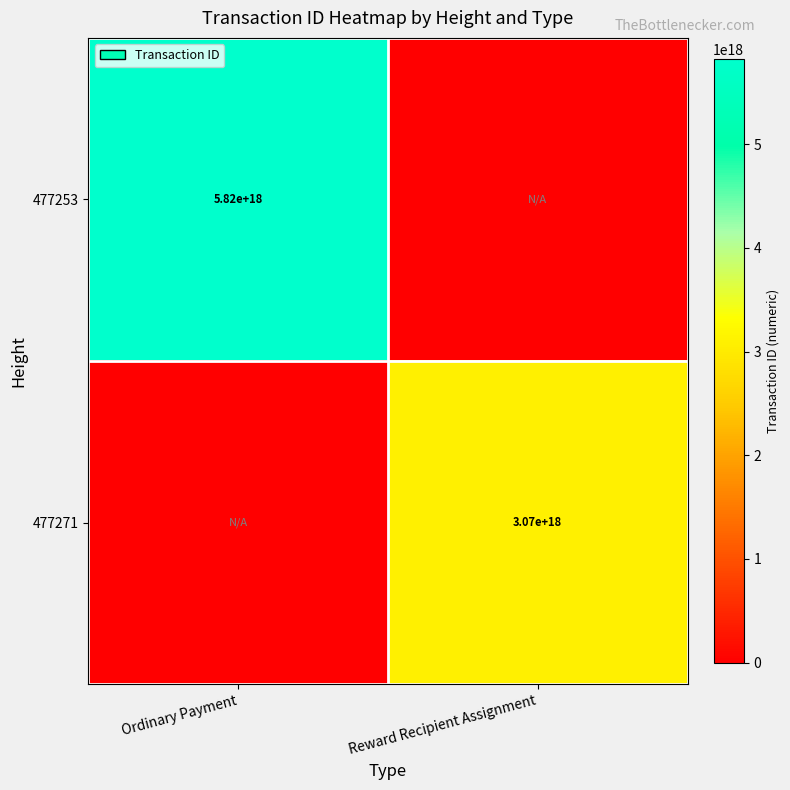

What is the spread (max minus min) of values at Ordinary Payment?

5815906202198541312